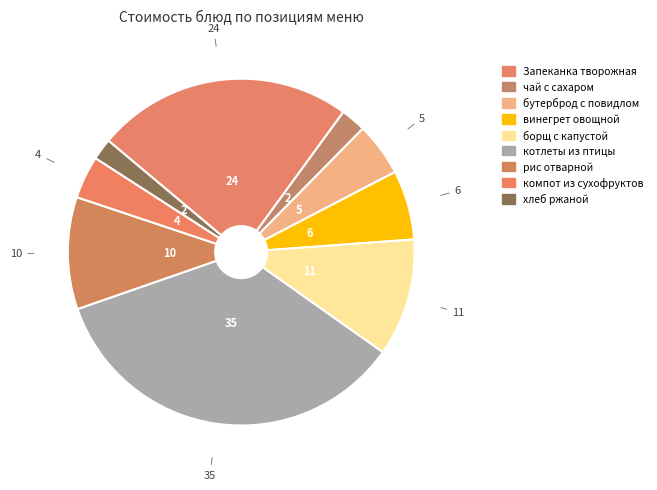

What portion of the pie excludes рис отварной?

89.5%